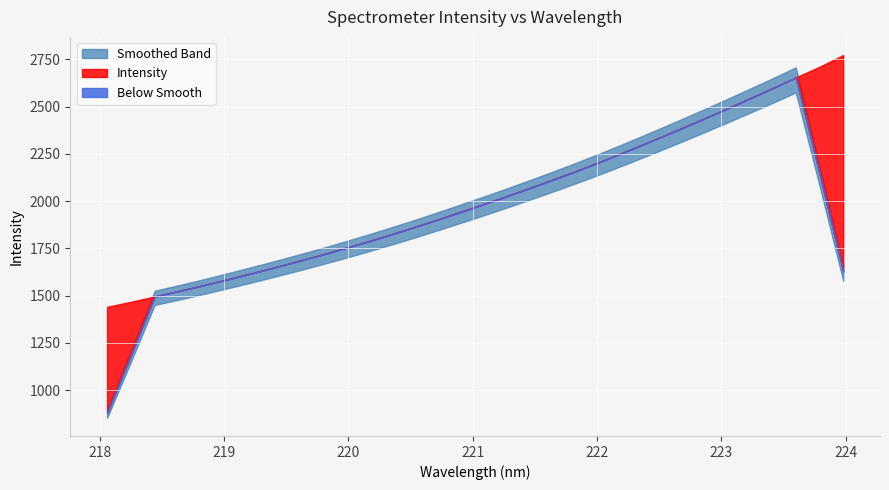

Between 219.589 and 223.2172, which is larger?

223.2172